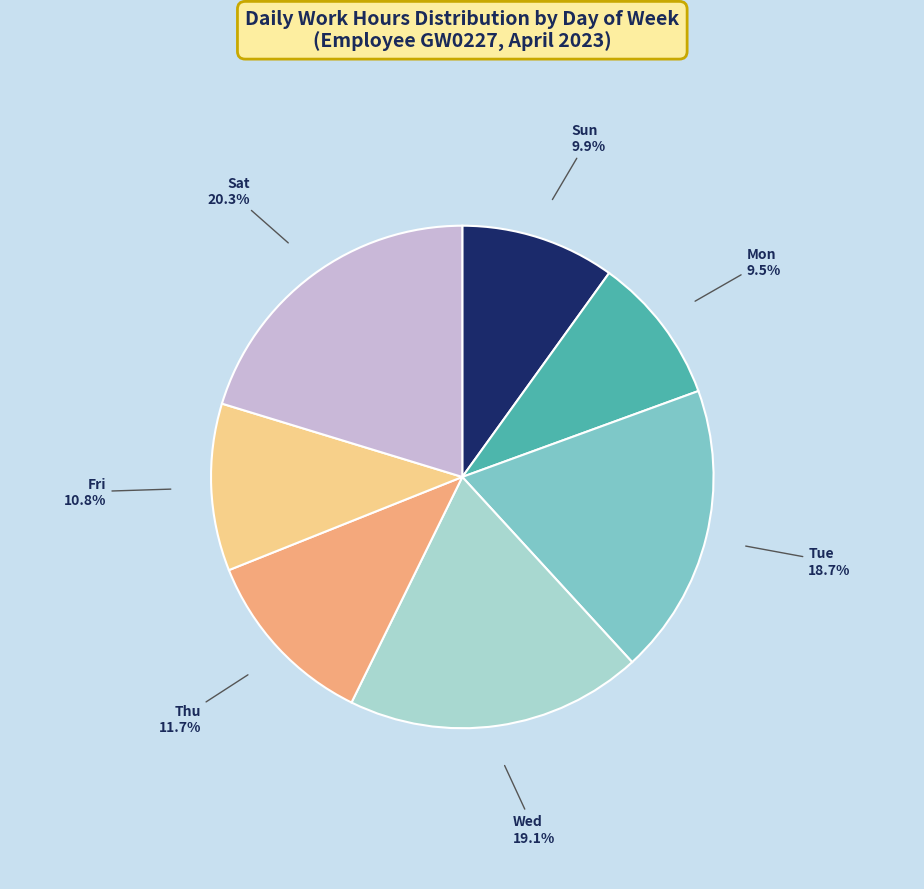

Which slice is the largest?

Sat